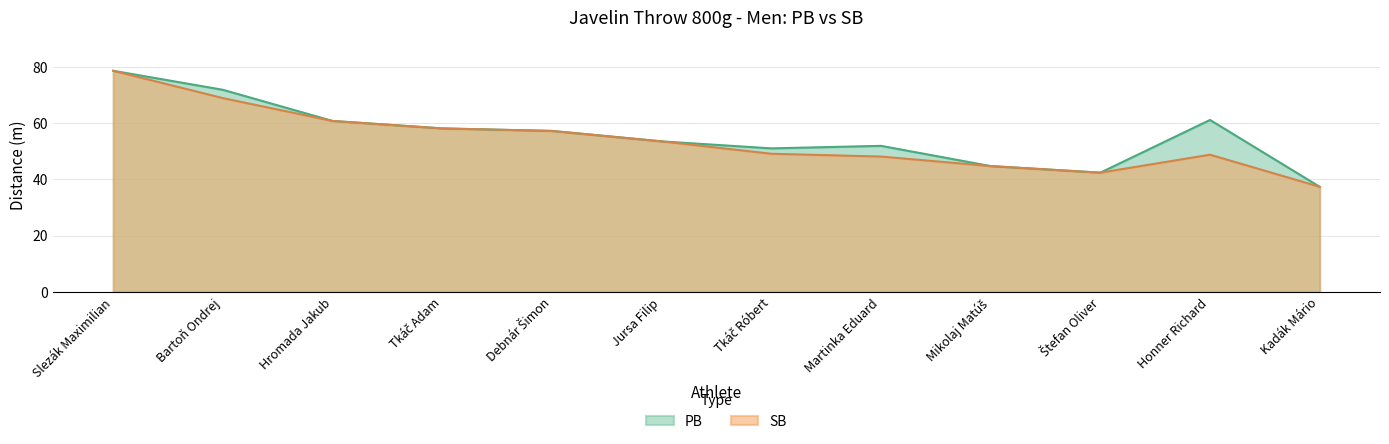

True or false: PB and SB intersect in this chart.

False